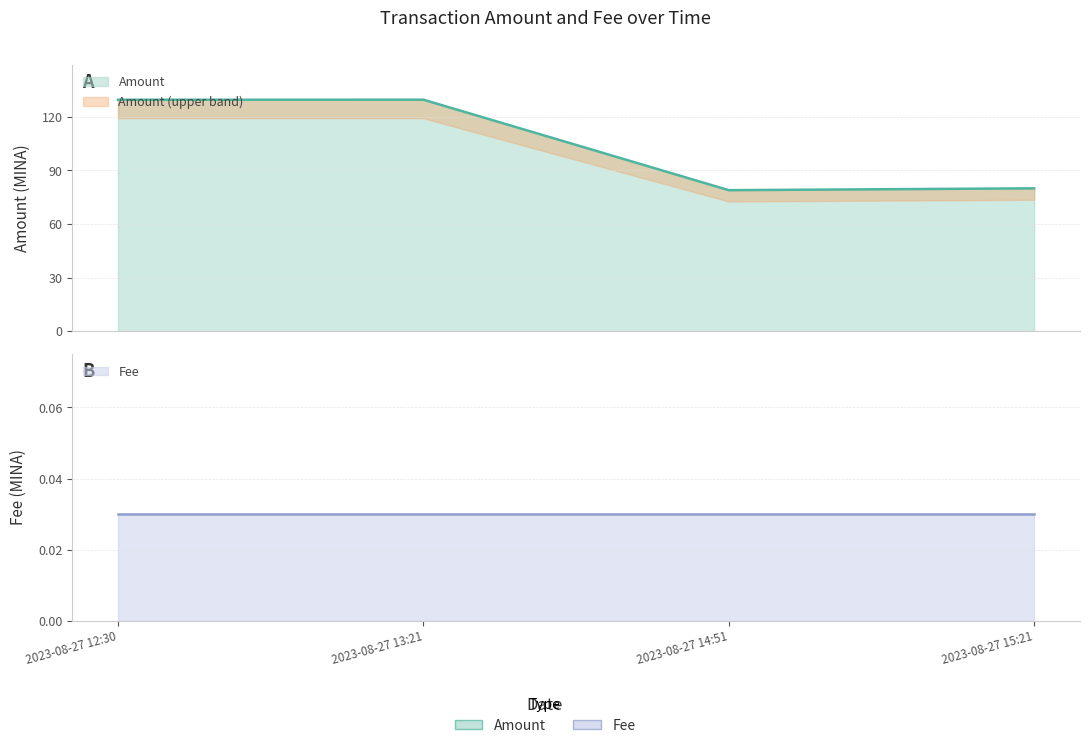

What position from the right is 2023-08-27 14:51?

2